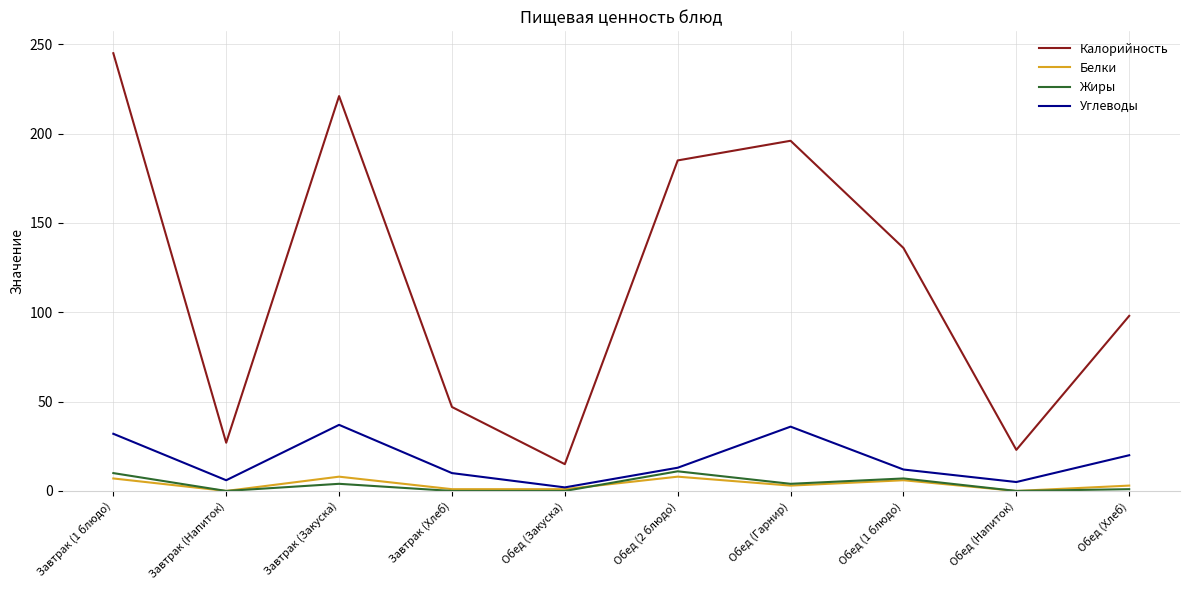

How many Белки values are between 1 and 7?

6